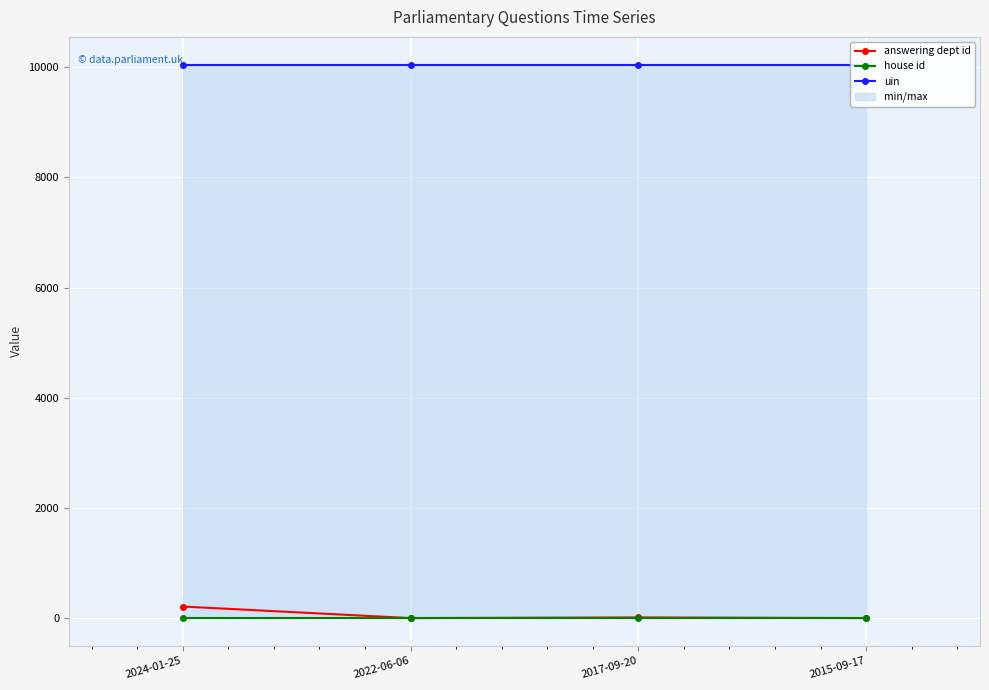

Read the uin value at 2022-06-06.

10048